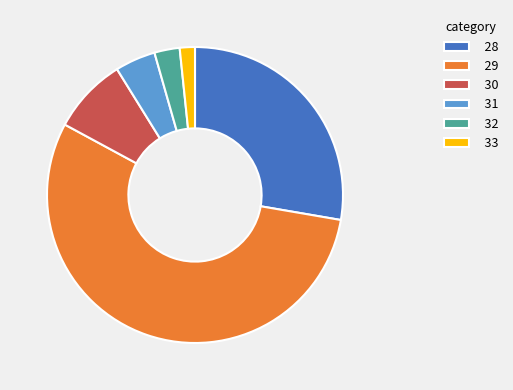

What is the smallest slice in the pie chart?

33